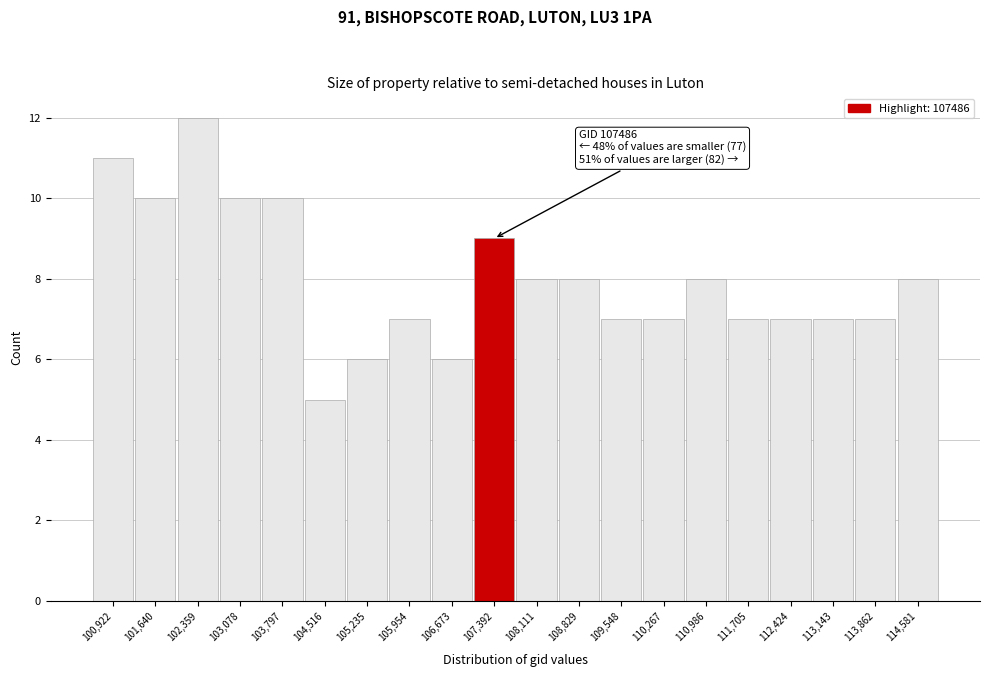

Reading right to left, list all the values displayed in this chart.

114,581=8	113,862=7	113,143=7	112,424=7	111,705=7	110,986=8	110,267=7	109,548=7	108,829=8	108,111=8	107,392=9	106,673=6	105,954=7	105,235=6	104,516=5	103,797=10	103,078=10	102,359=12	101,640=10	100,922=11